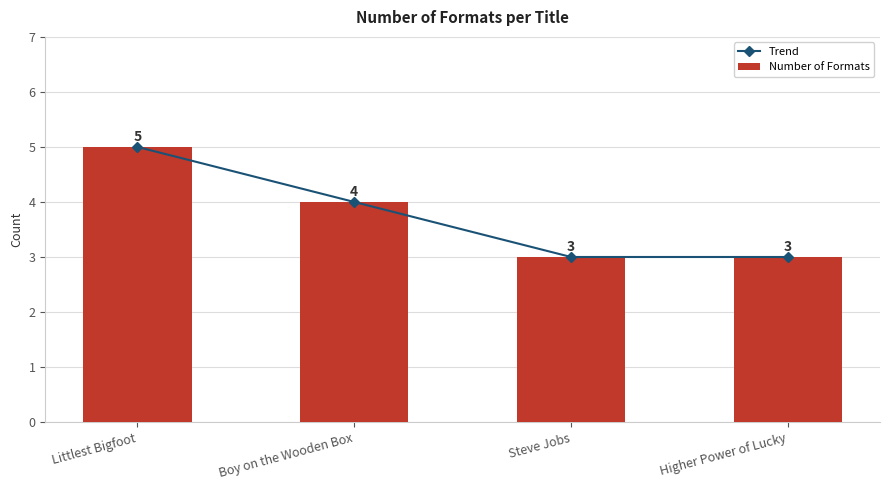

What is the label of the 1st bar from the right?

Higher Power of Lucky